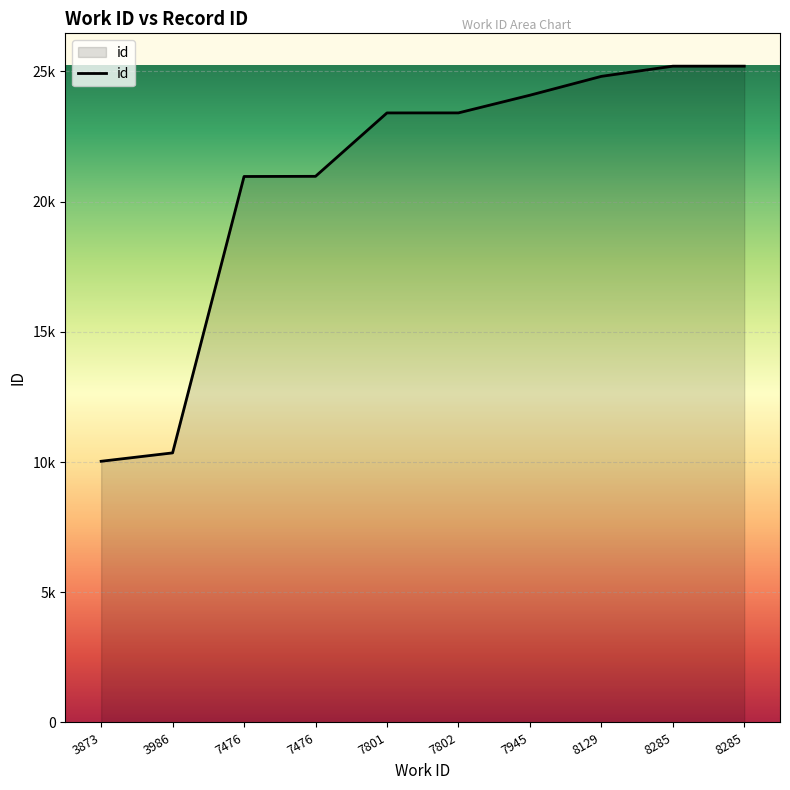

Is it true that the value at 7476 is 20972?

True